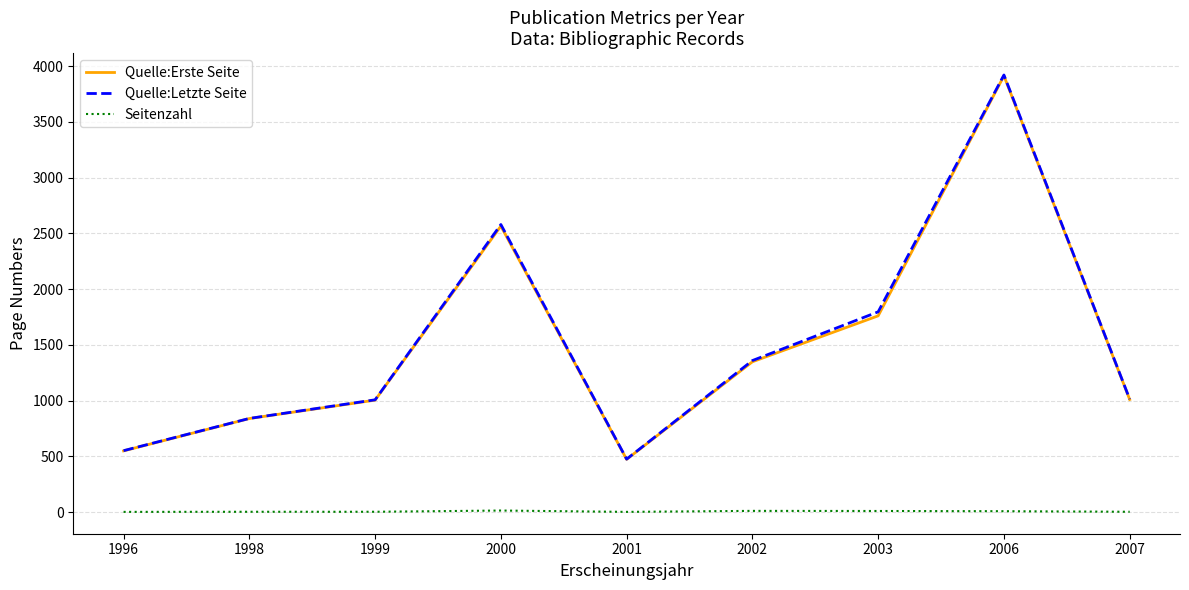

True or false: Quelle:Letzte Seite and Seitenzahl cross at least once.

False